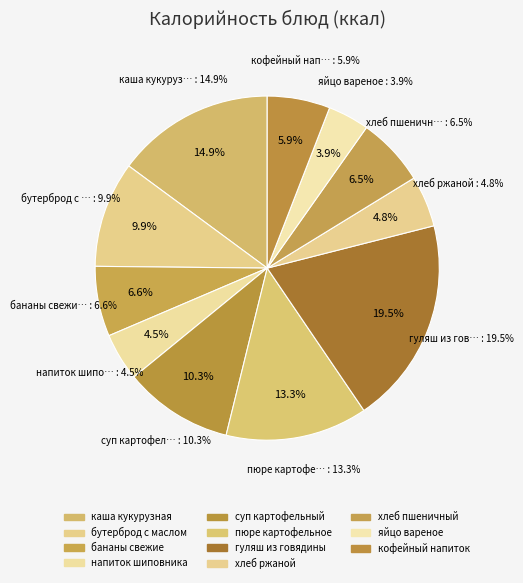

Is there a majority slice in this chart?

No